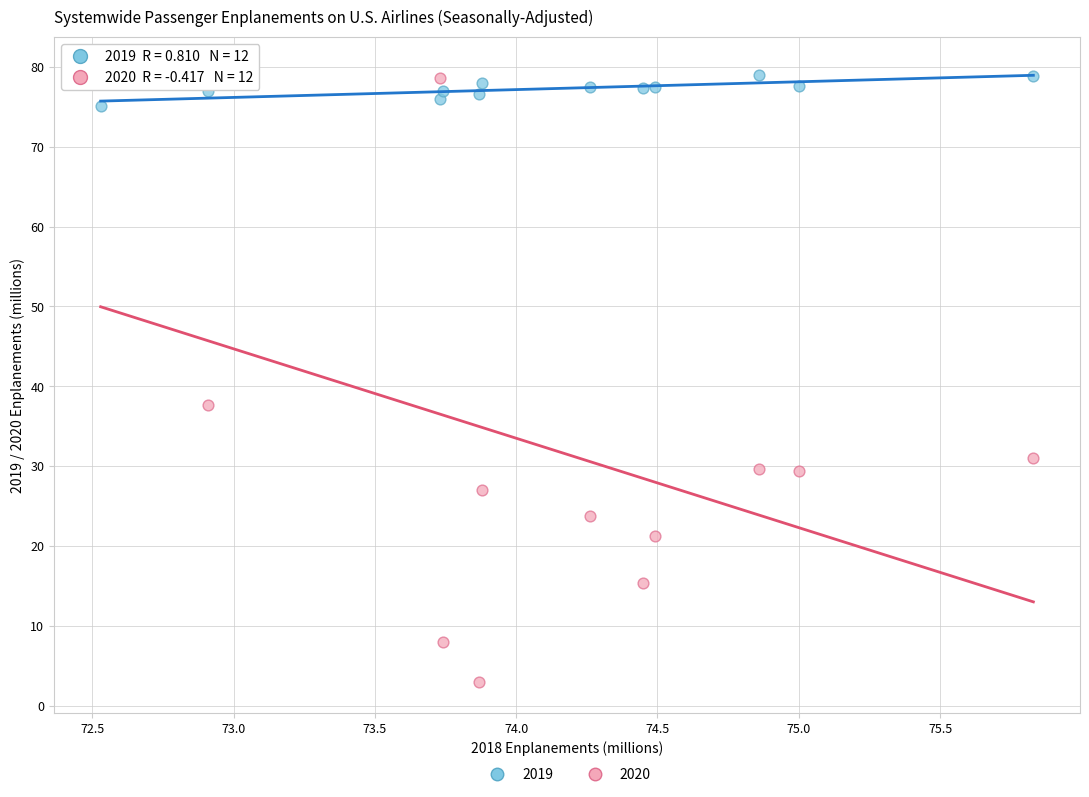

Which series reaches the minimum Y coordinate?

2020